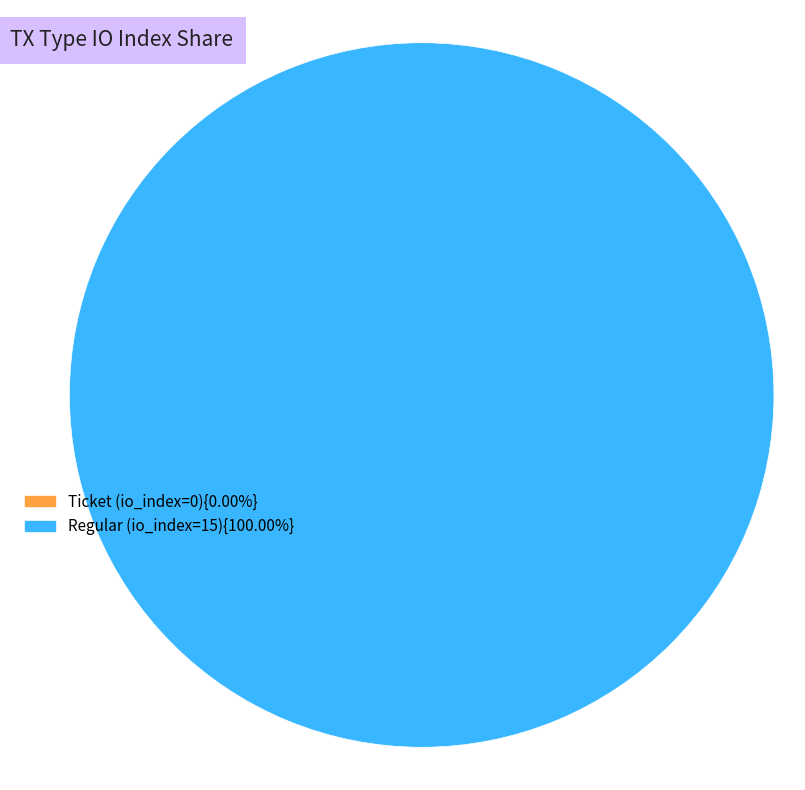

Is there a majority slice in this chart?

Yes